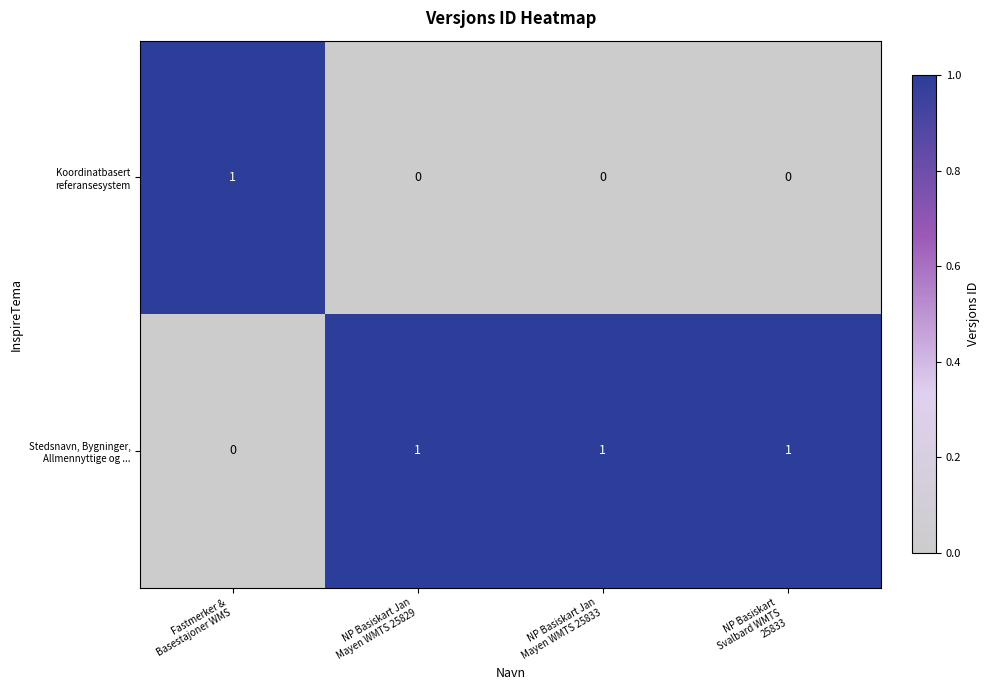

At how many categories does at least one series exceed 0?

4